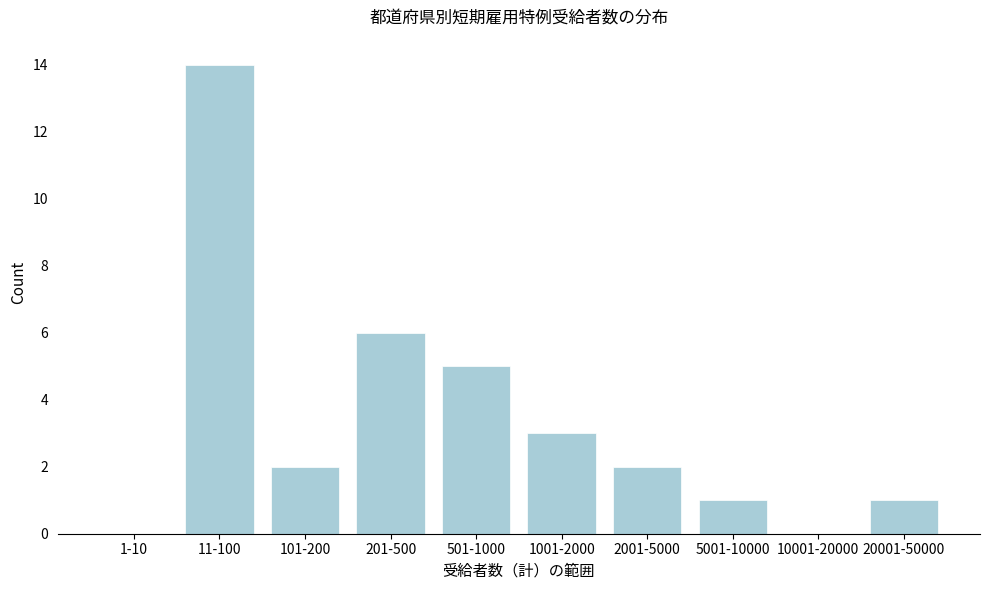

Reading right to left, extract all data points from this chart.

20001-50000=1	10001-20000=0	5001-10000=1	2001-5000=2	1001-2000=3	501-1000=5	201-500=6	101-200=2	11-100=14	1-10=0